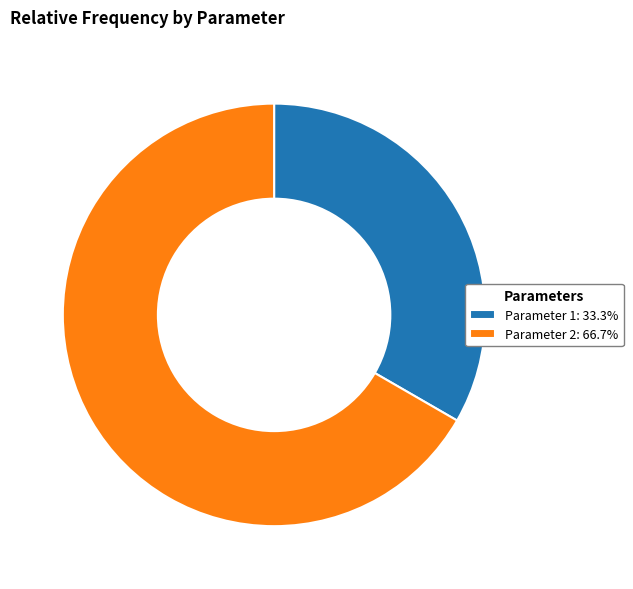

Which slice represents more than half of the pie?

Parameter 2